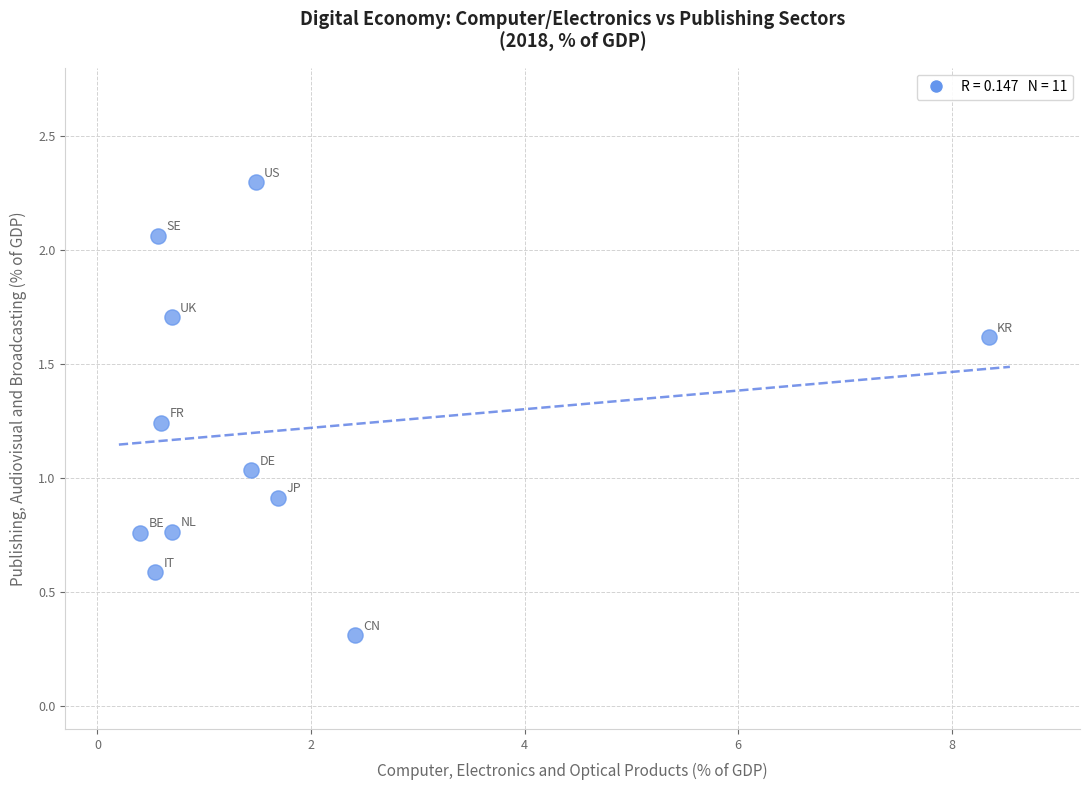

What is the range of X values (max minus min)?

7.9